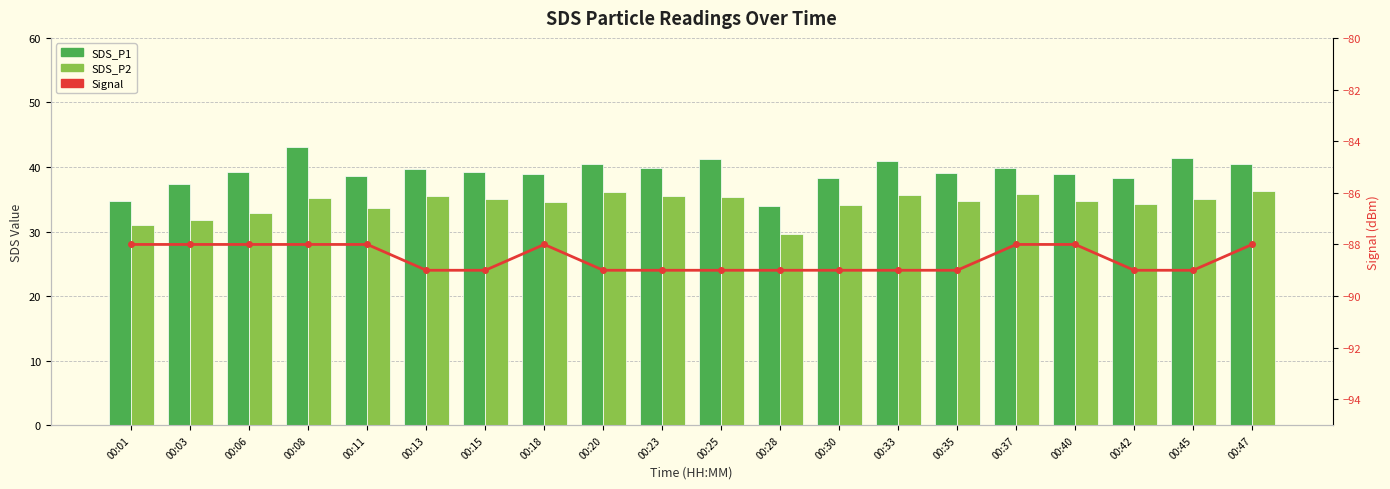

How many values in the Signal series exceed -89?

9